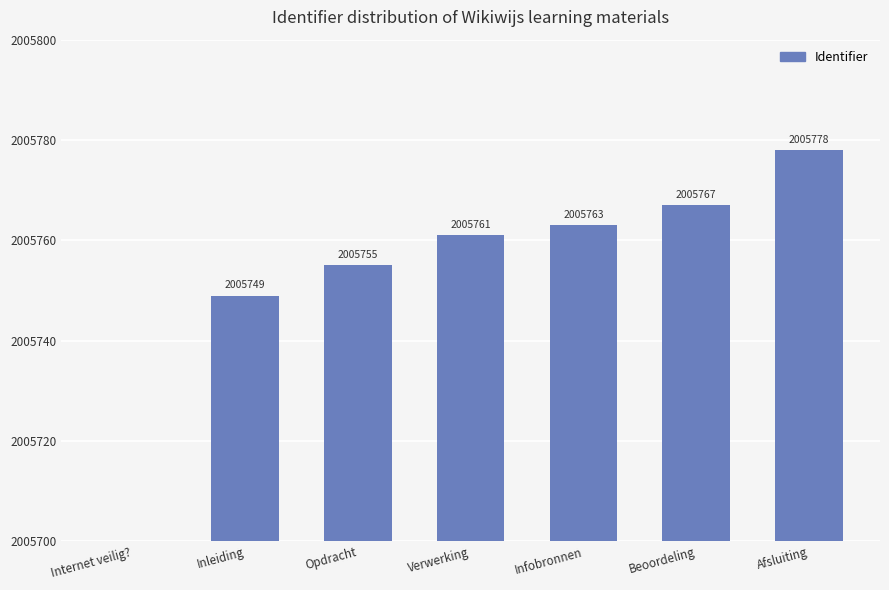

Which has a higher value, Verwerking or Beoordeling?

Beoordeling